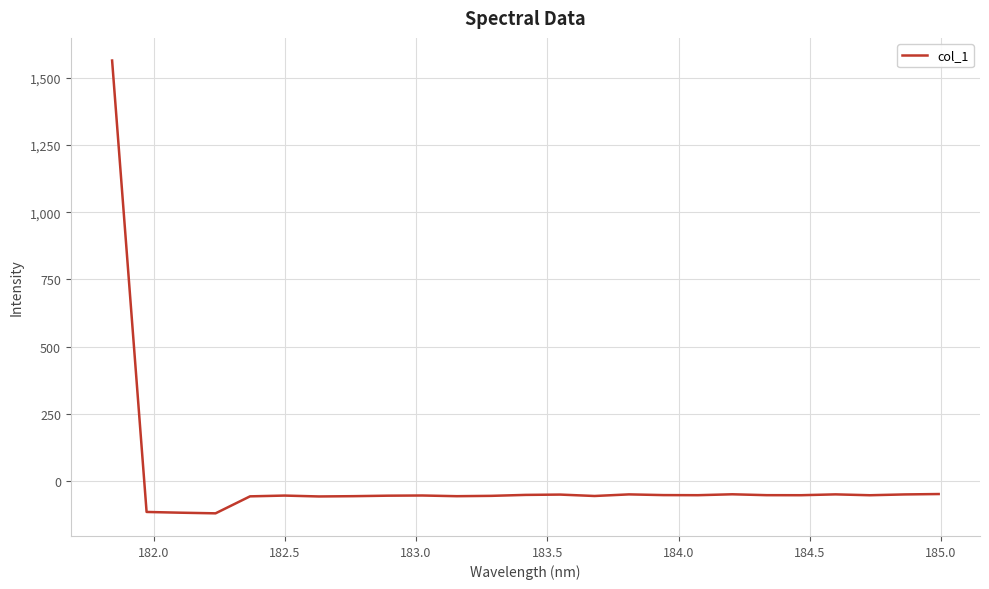

What is the sum of all values?

115.6